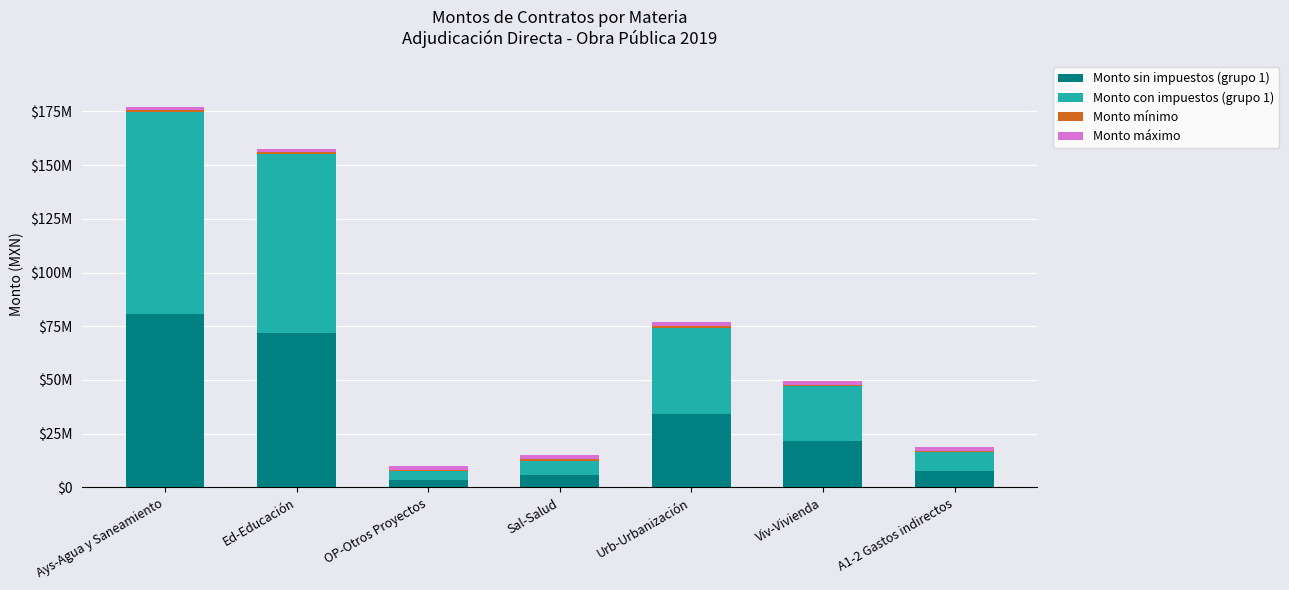

What is the label of the 4th bar from the right?

Sal-Salud